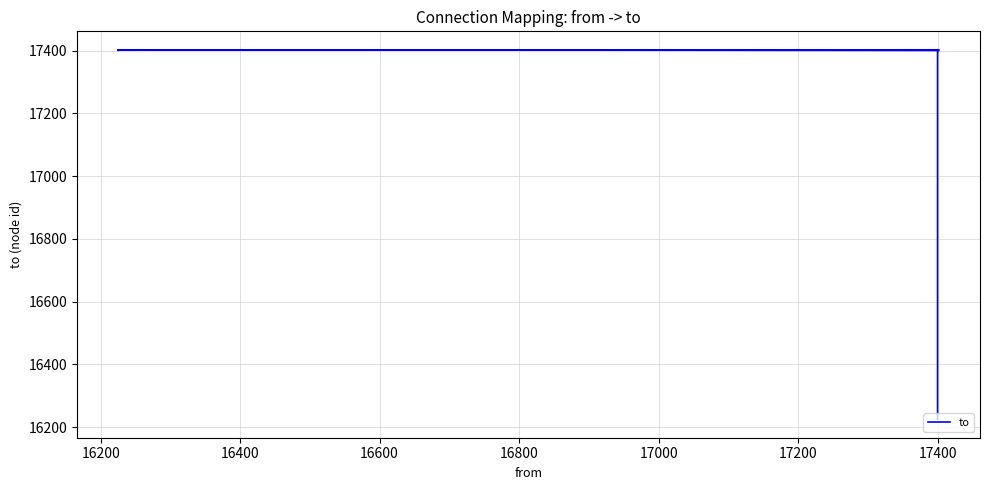

The value at 17400 is 9967. True or false?

False